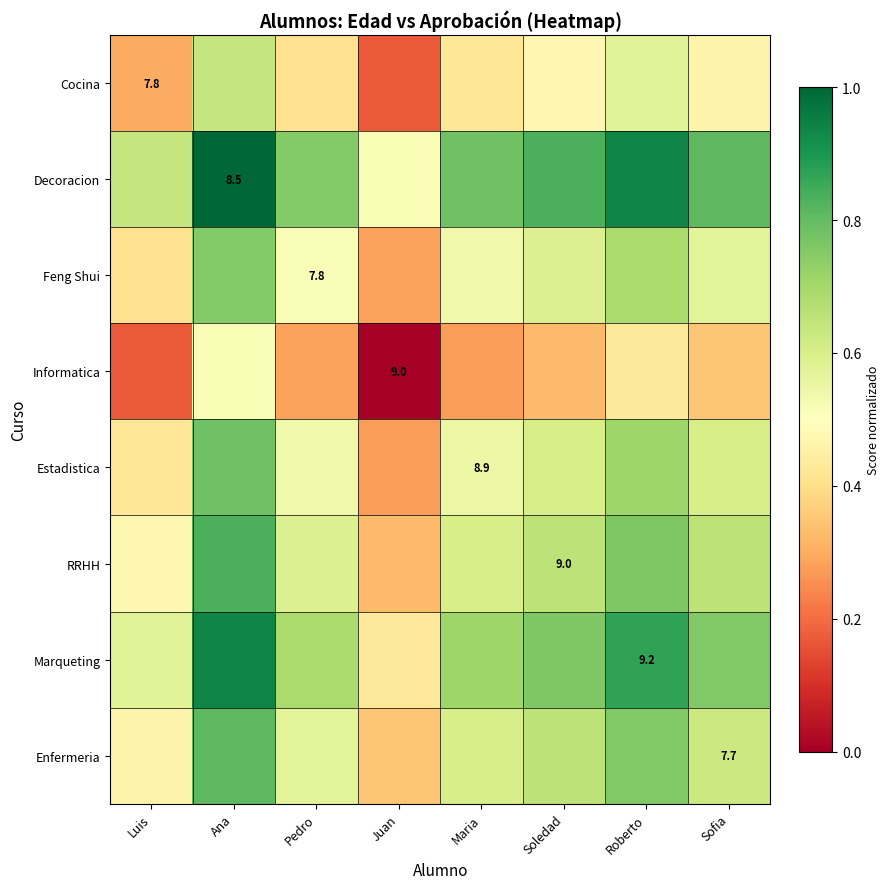

What is the sum of the Enfermeria values at Soledad and Roberto?

1.4